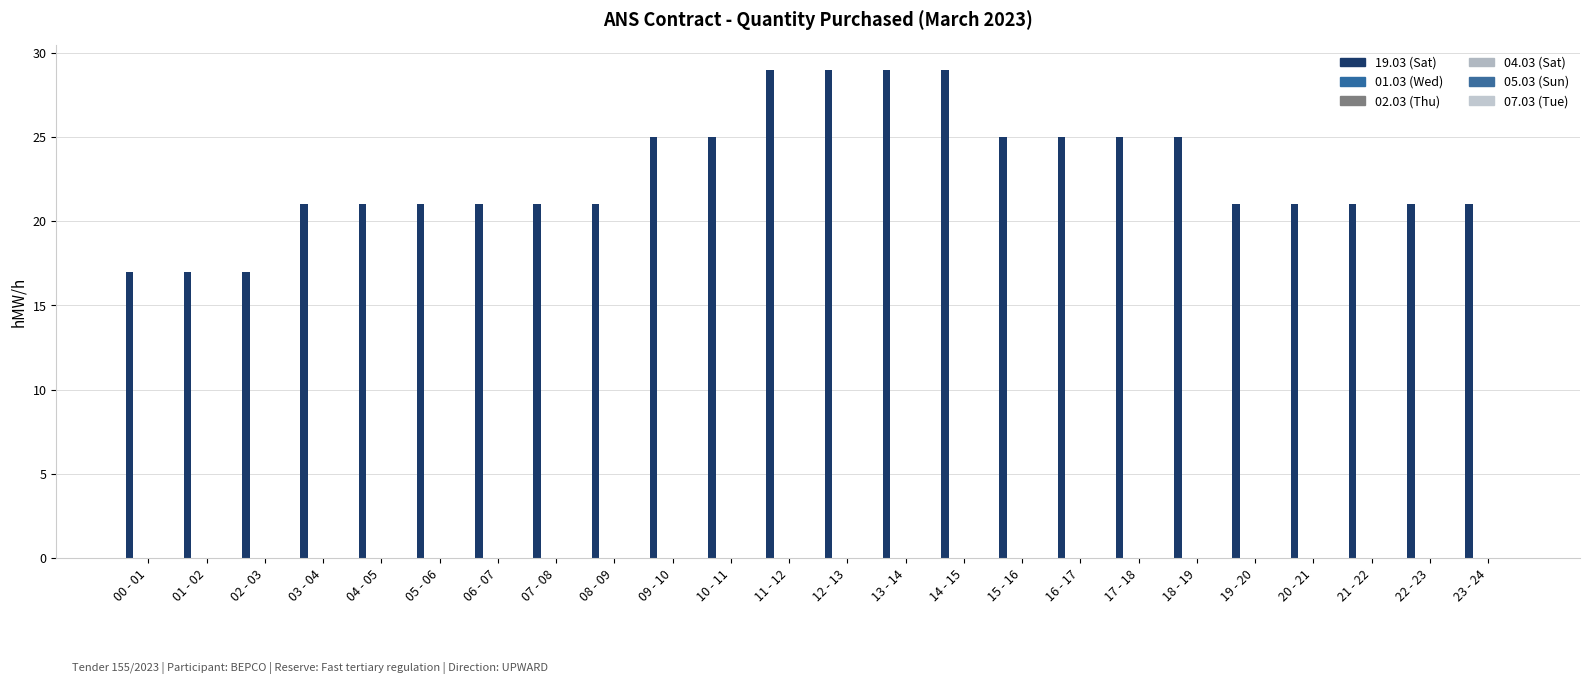

Does the chart contain any negative values?

No